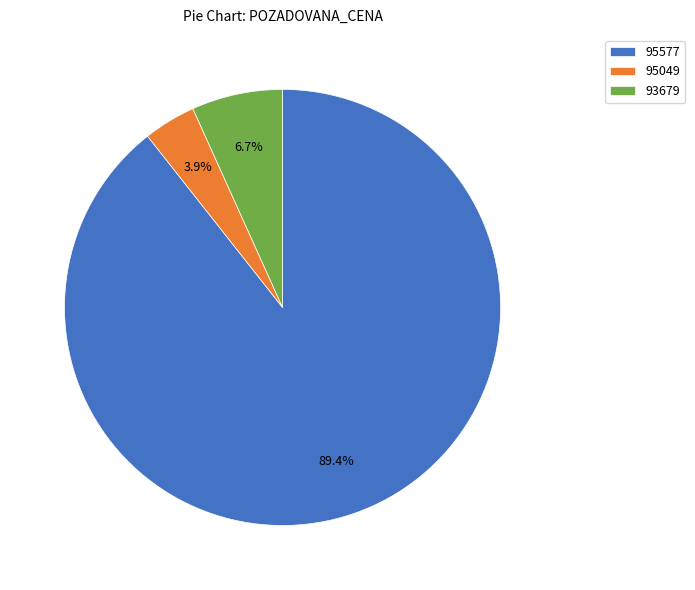

How many segments does this pie chart have?

3